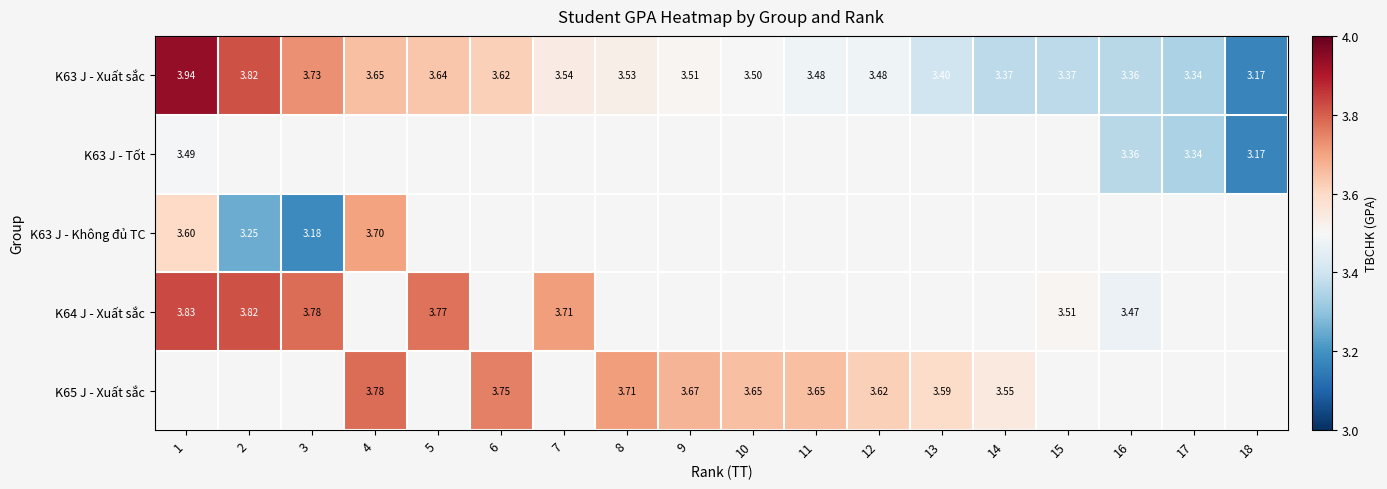

What is the greatest value displayed?

3.9